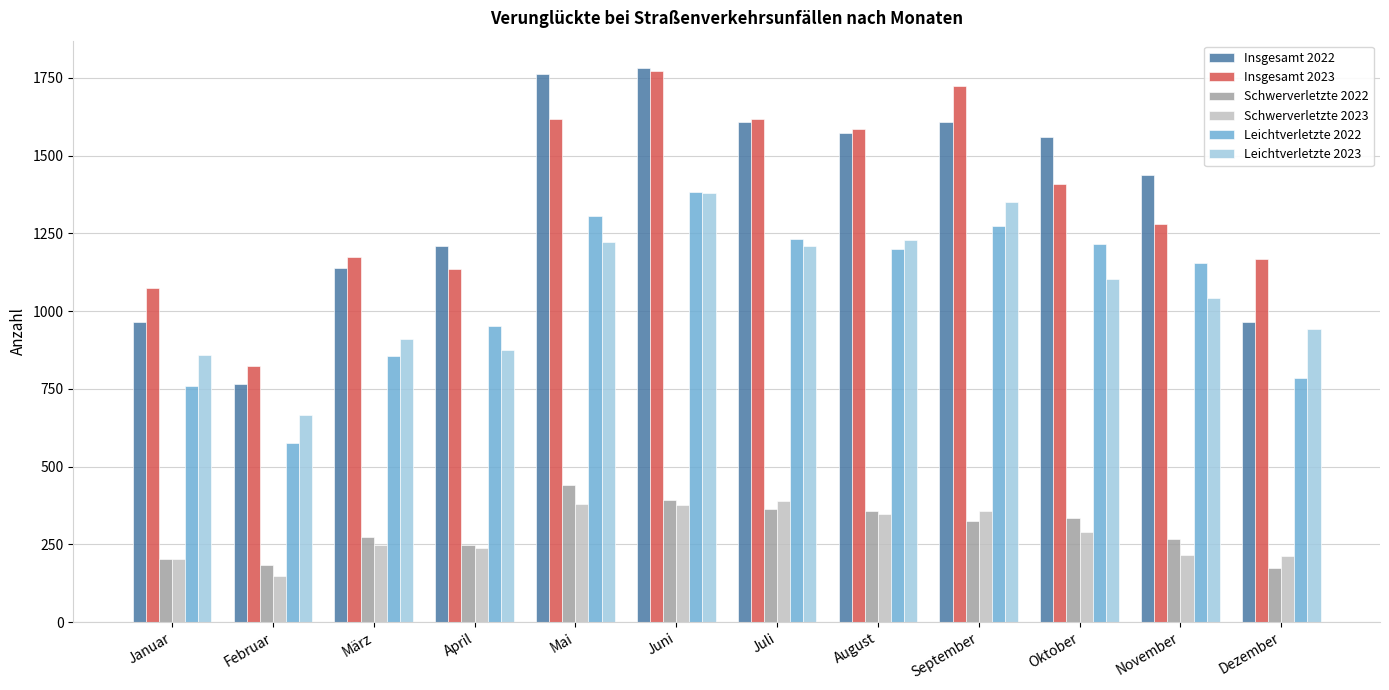

What is the sum of all Insgesamt 2022 values?

16378